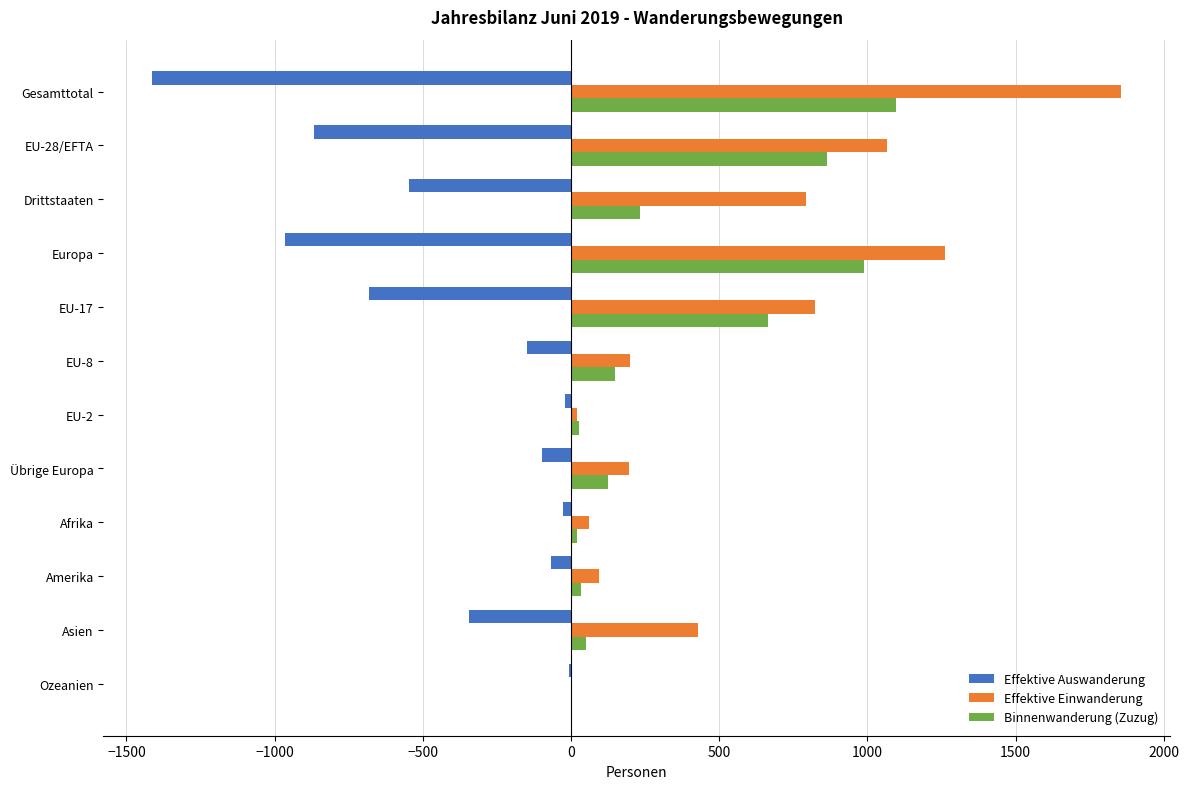

What is the greatest value displayed?

1857